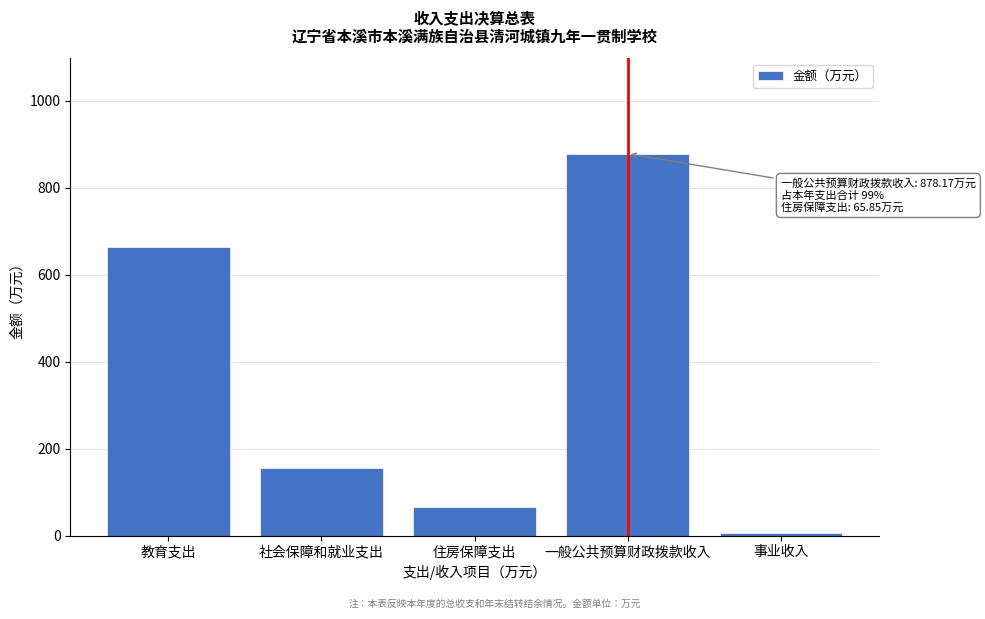

What is the label of the 3rd bar from the left?

住房保障支出